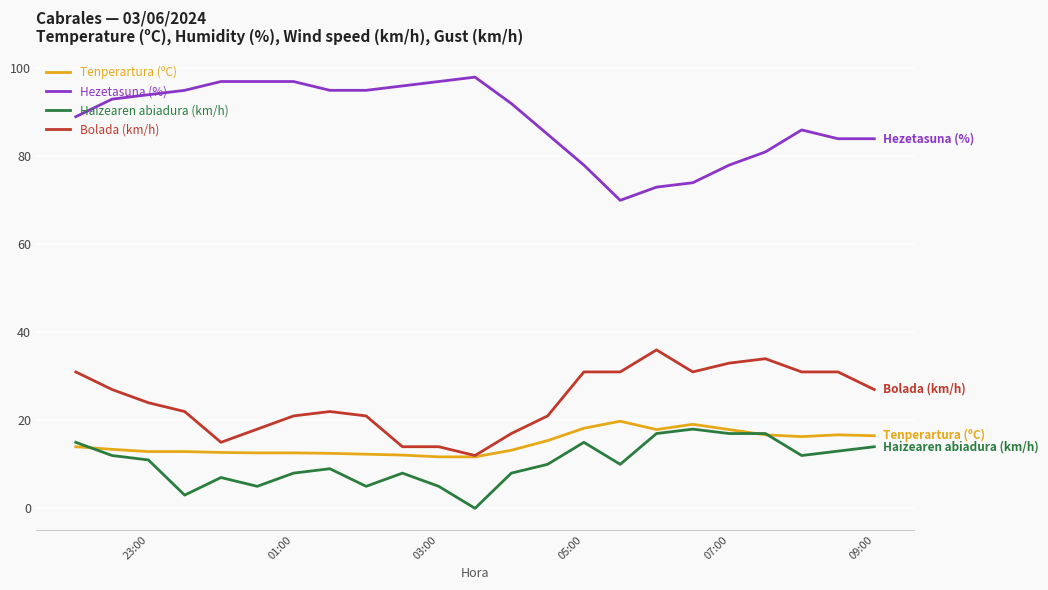

Which series has the largest total across all categories?

Hezetasuna (%)